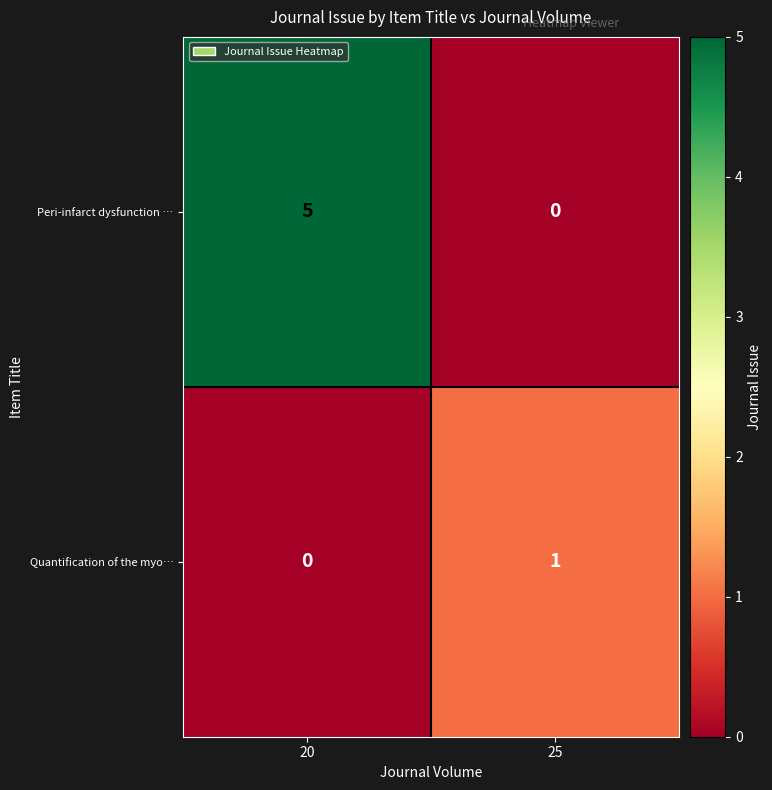

Between 20 and 25, which series saw the biggest shift?

Peri-infarct dysfunction …